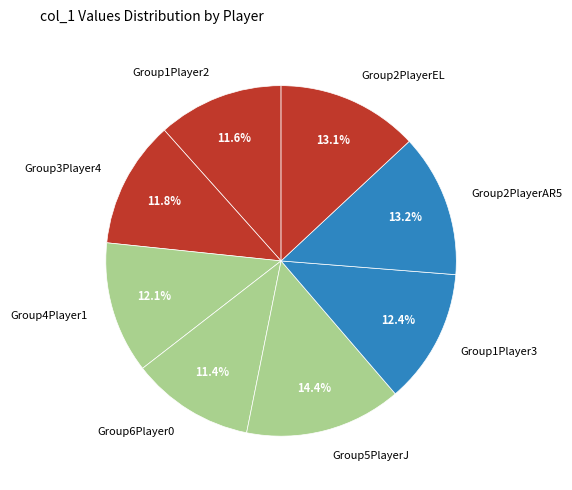

To the nearest percent, what is the difference between the Group1Player3 and Group5PlayerJ slice percentages?

2%